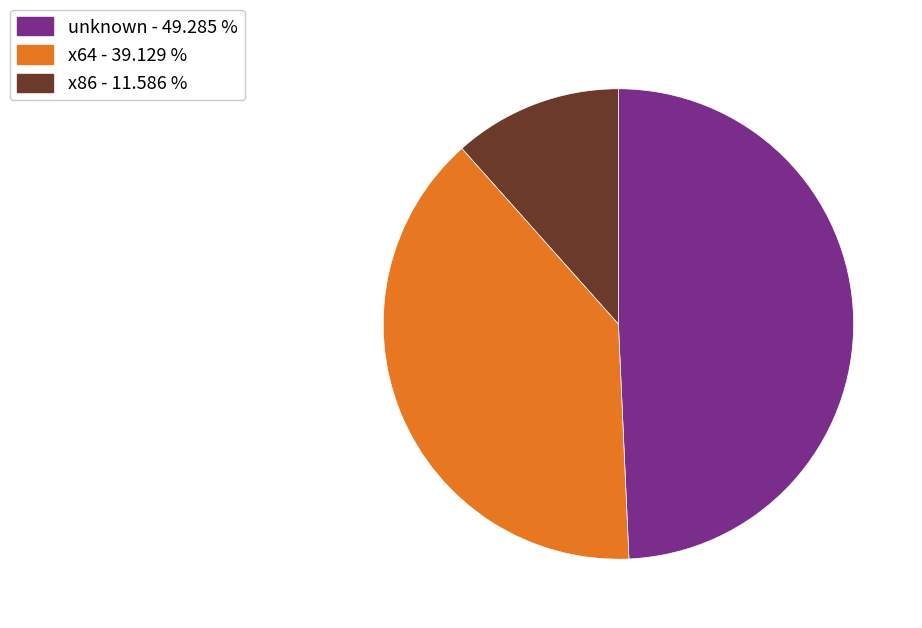

What is the largest slice in the pie chart?

unknown - 49.285 %